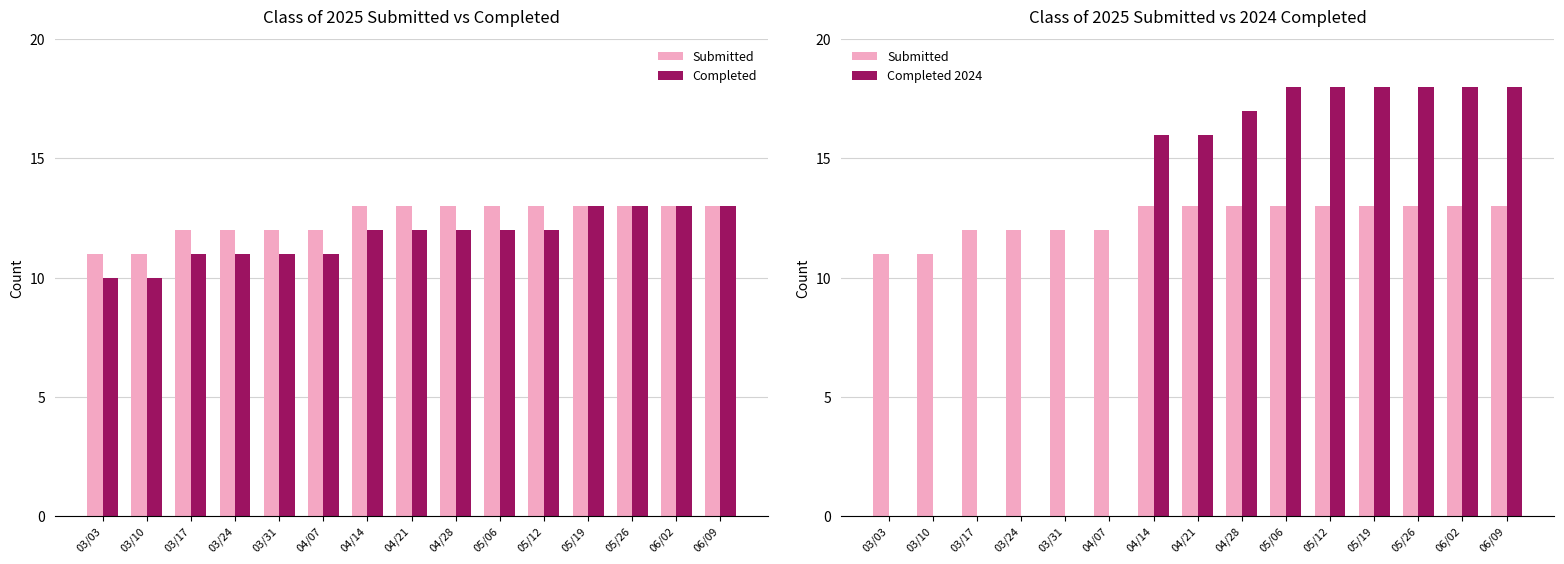

List the series in order of their overall mean, lowest first.

Completed 2024, Completed, Submitted